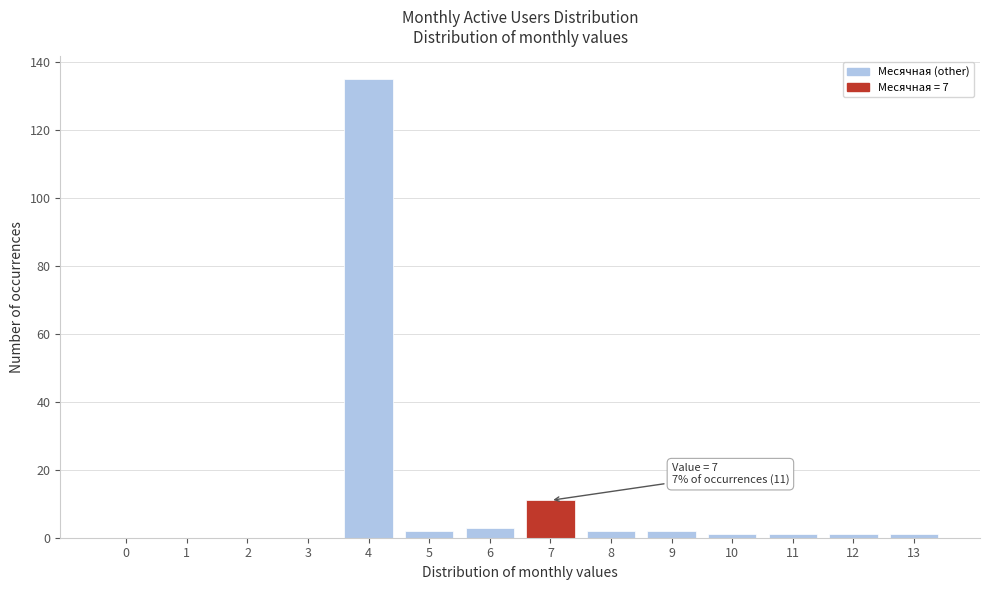

Reading left to right, list all the values displayed in this chart.

0=0	1=0	2=0	3=0	4=135	5=2	6=3	7=11	8=2	9=2	10=1	11=1	12=1	13=1